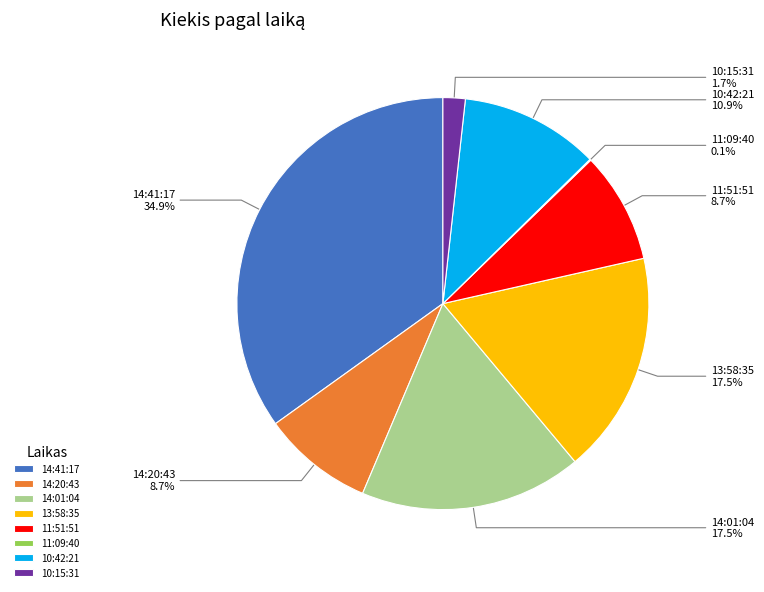

What is the largest slice in the pie chart?

14:41:17